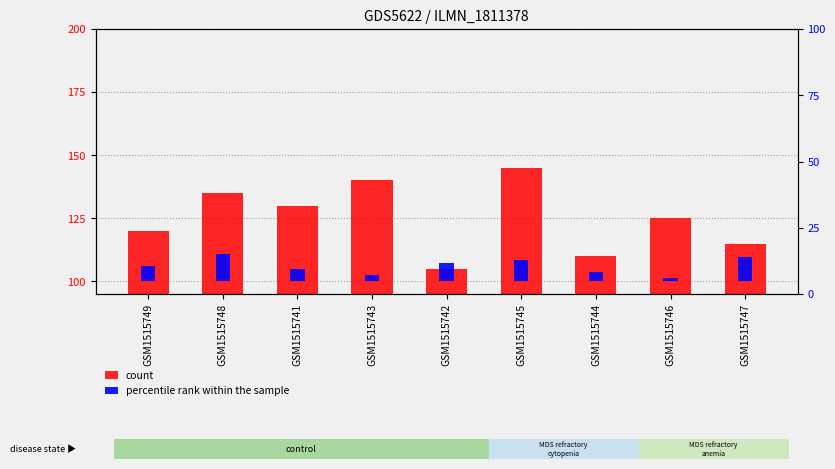

What position from the left is GSM1515746?

8